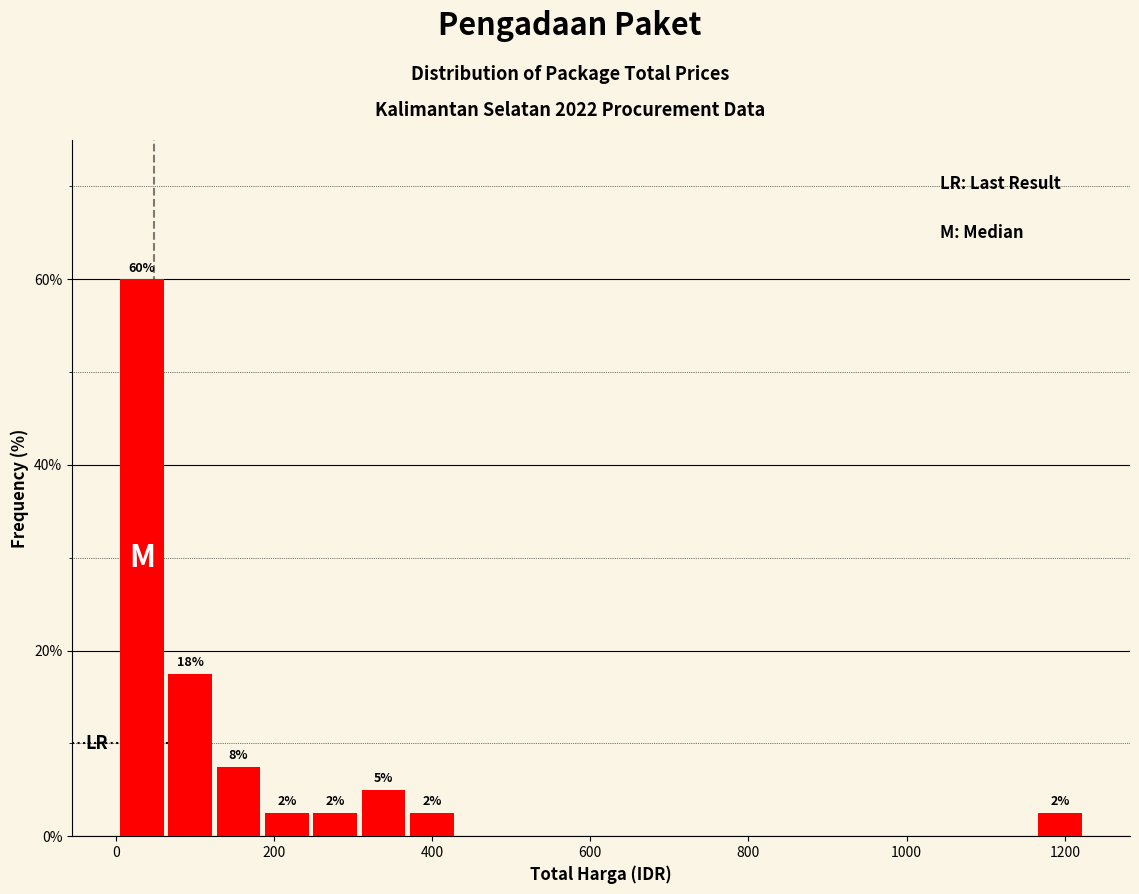

Read against the x-axis, roughly where is the centre of the tallest bar?

40